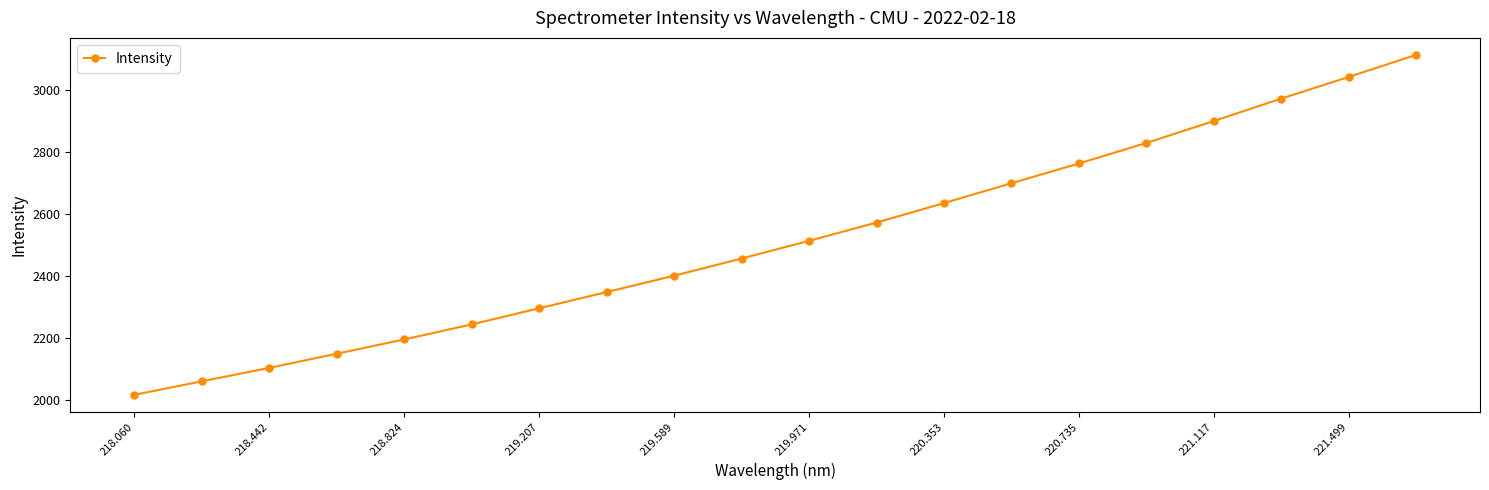

What is the value of the 13th point from the left?

2634.4